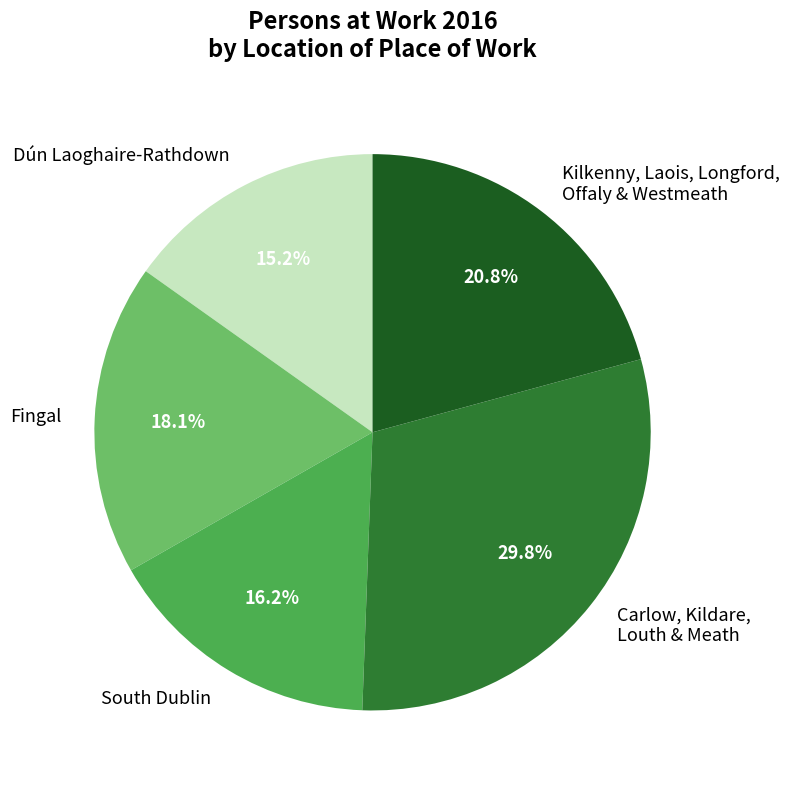

Which has a higher value, Dún Laoghaire-Rathdown or Kilkenny, Laois, Longford, Offaly & Westmeath?

Kilkenny, Laois, Longford, Offaly & Westmeath